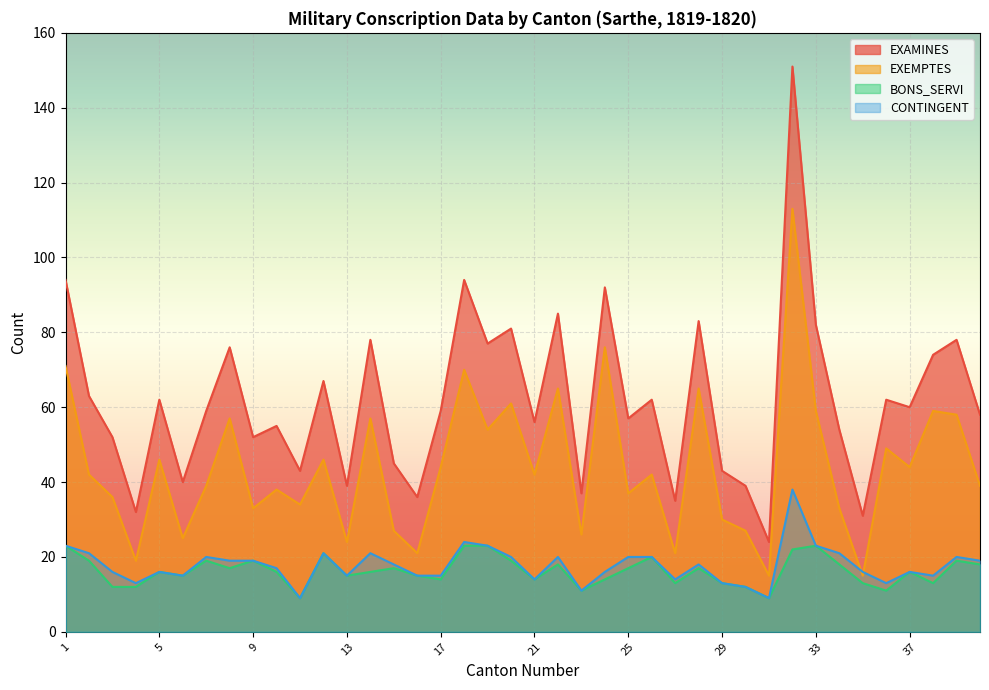

What is the total value across all series at 8?

169